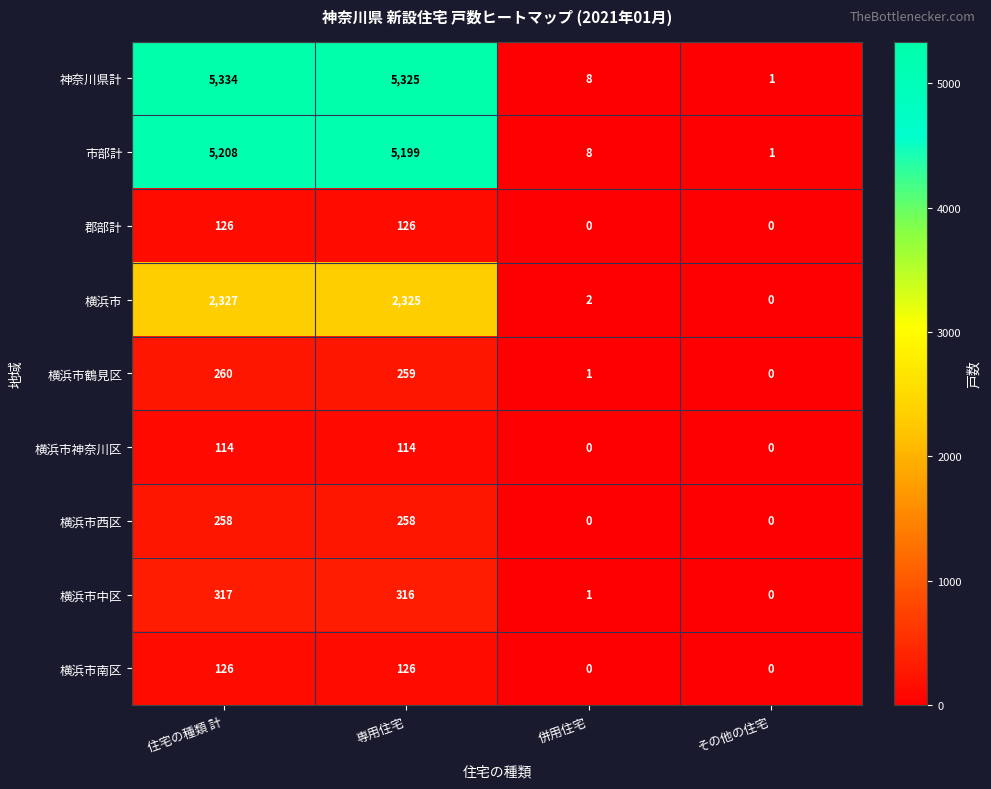

What is the spread (max minus min) of values at 併用住宅?

8